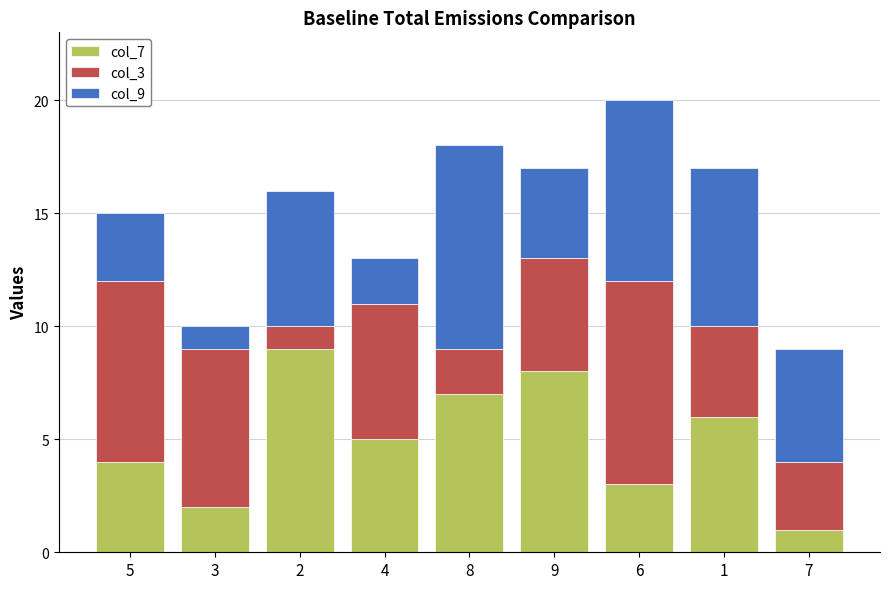

What is the highest value of the col_7 series?

9